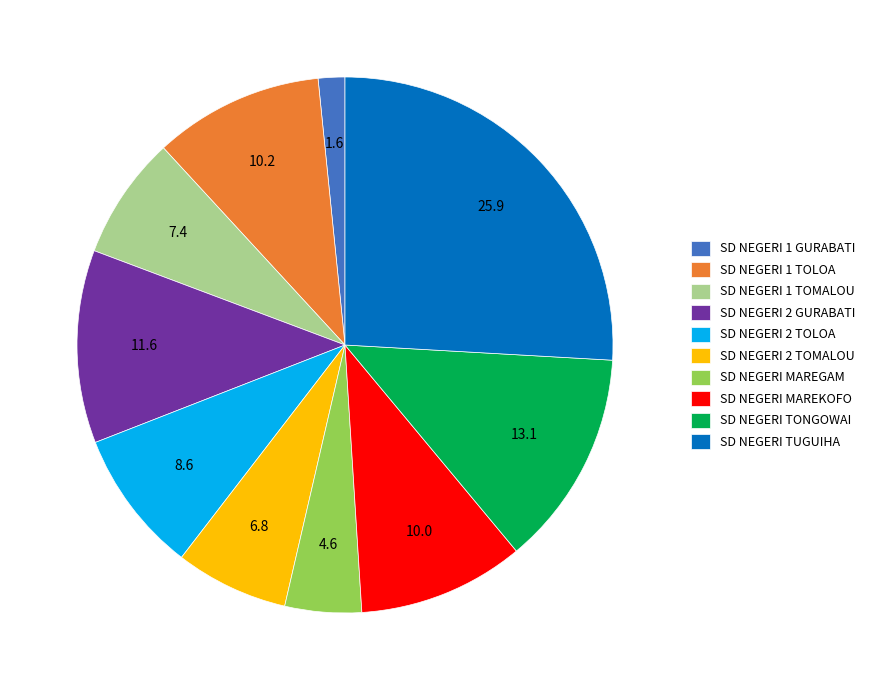

Which slice is the largest?

SD NEGERI TUGUIHA